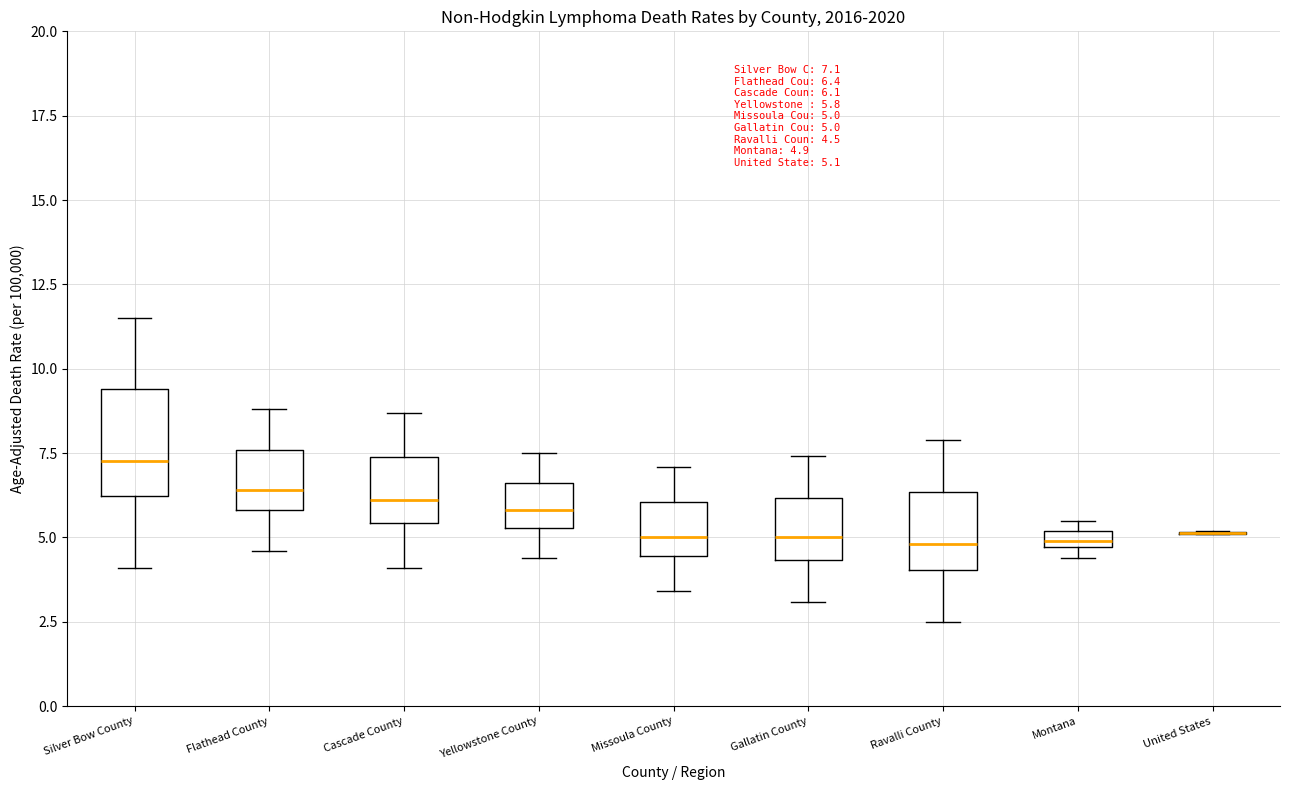

Which box is the tallest, from its lower edge to its upper edge?

Silver Bow County